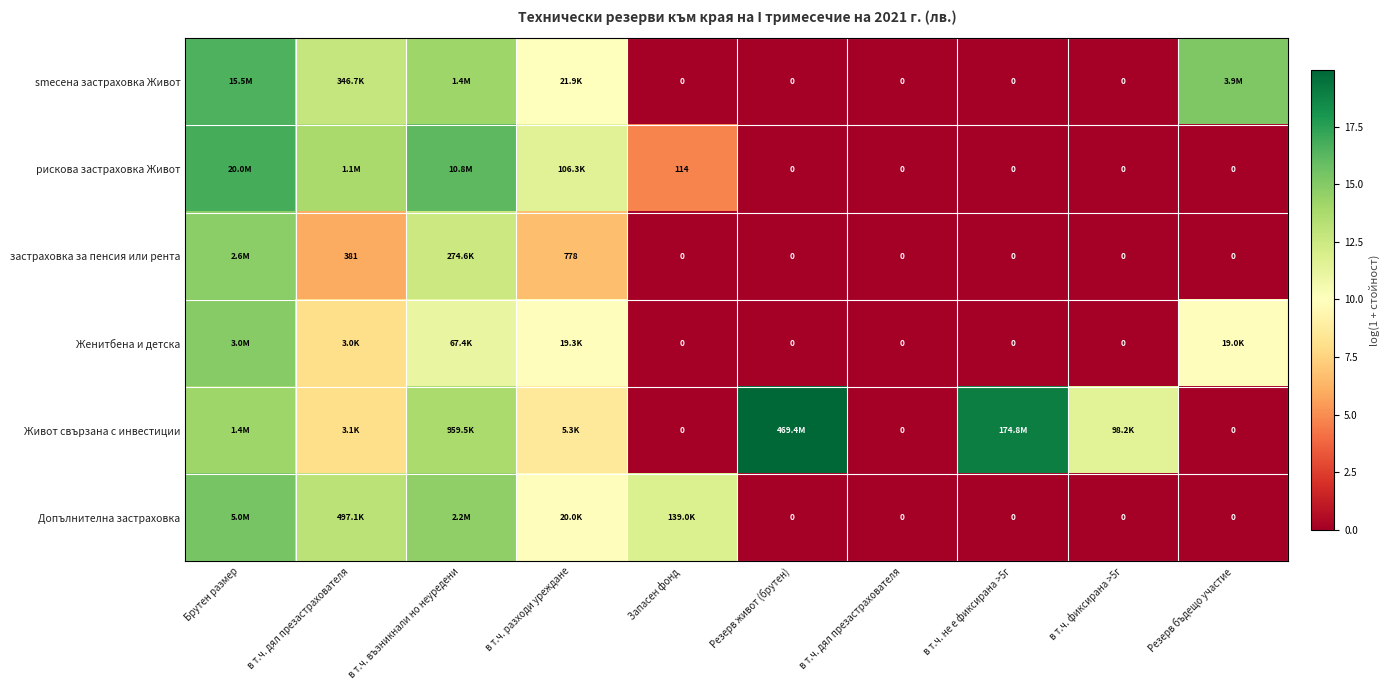

At how many categories does at least one series exceed 13?

6